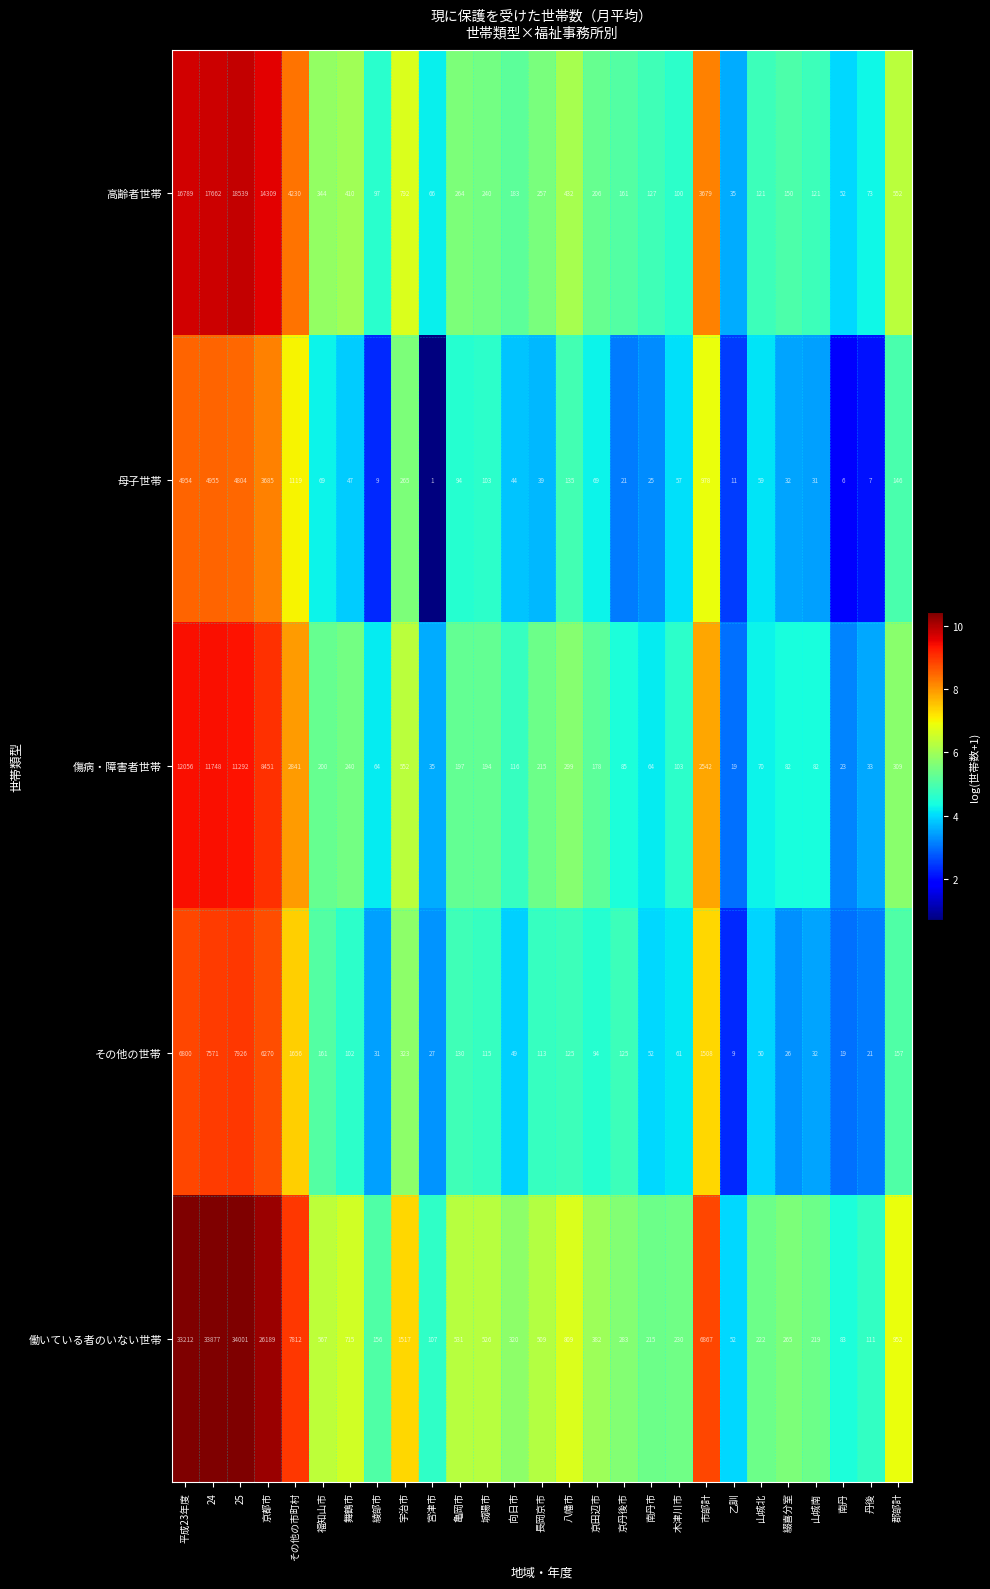

What is the difference between the 高齢者世帯 values at 京田辺市 and 宇治市?

586